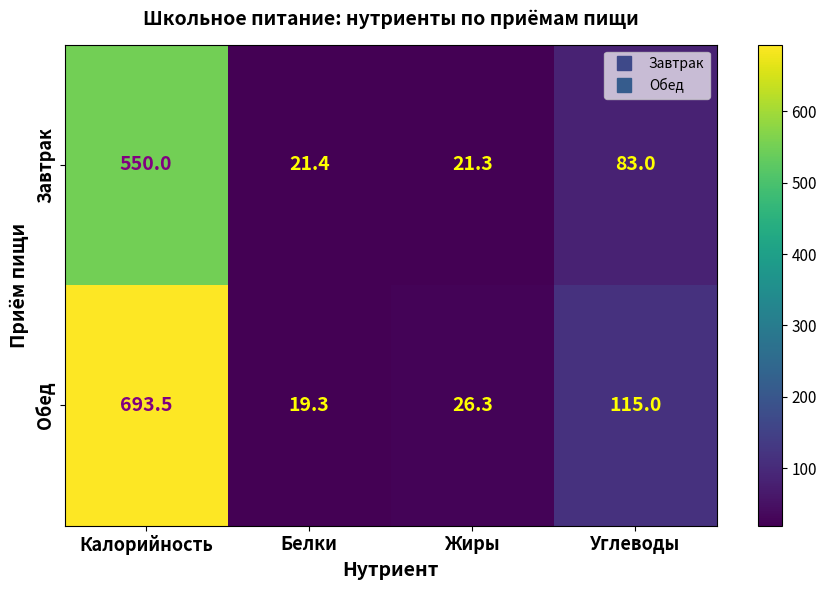

At Калорийность, list the series in order from smallest to largest.

Завтрак, Обед